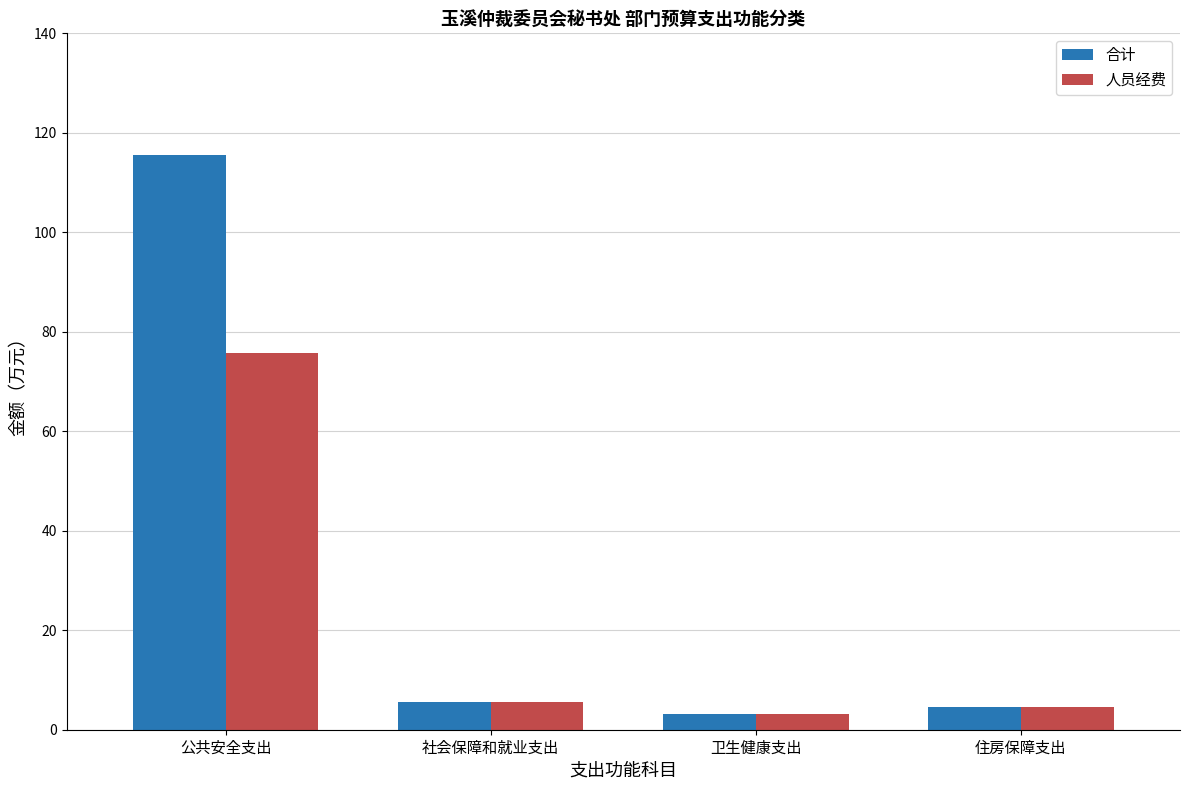

How many categories are shown in the chart?

4